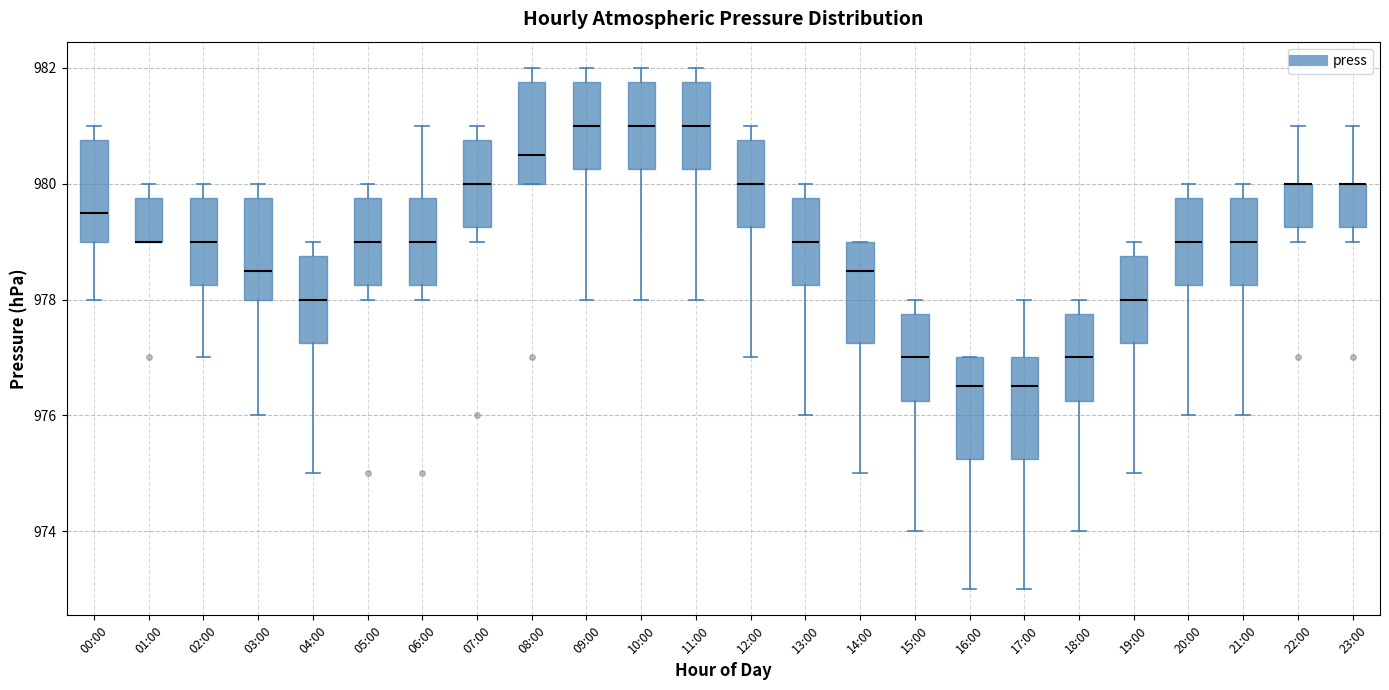

Reading left to right, read every box against the y-axis: the position of its median line, the range the box covers, and the ends of its whiskers. The values are not printed on the chart, so give them approximately, as read against the axis.

00:00: median 979.6, box 979.0 to 980.8, whiskers 978.0 to 981.0
01:00: median 979.0 (drawn on the box's lower edge), box 979.0 to 979.8, whiskers 979.0 to 980.0
02:00: median 979.0, box 978.2 to 979.8, whiskers 977.0 to 980.0
03:00: median 978.6, box 978.0 to 979.8, whiskers 976.0 to 980.0
04:00: median 978.0, box 977.2 to 978.8, whiskers 975.0 to 979.0
05:00: median 979.0, box 978.2 to 979.8, whiskers 978.0 to 980.0
06:00: median 979.0, box 978.2 to 979.8, whiskers 978.0 to 981.0
07:00: median 980.0, box 979.2 to 980.8, whiskers 979.0 to 981.0
08:00: median 980.6, box 980.0 to 981.8, whiskers 980.0 to 982.0
09:00: median 981.0, box 980.2 to 981.8, whiskers 978.0 to 982.0
10:00: median 981.0, box 980.2 to 981.8, whiskers 978.0 to 982.0
11:00: median 981.0, box 980.2 to 981.8, whiskers 978.0 to 982.0
12:00: median 980.0, box 979.2 to 980.8, whiskers 977.0 to 981.0
13:00: median 979.0, box 978.2 to 979.8, whiskers 976.0 to 980.0
14:00: median 978.6, box 977.2 to 979.0, whiskers 975.0 to 979.0
15:00: median 977.0, box 976.2 to 977.8, whiskers 974.0 to 978.0
16:00: median 976.6, box 975.2 to 977.0, whiskers 973.0 to 977.0
17:00: median 976.6, box 975.2 to 977.0, whiskers 973.0 to 978.0
18:00: median 977.0, box 976.2 to 977.8, whiskers 974.0 to 978.0
19:00: median 978.0, box 977.2 to 978.8, whiskers 975.0 to 979.0
20:00: median 979.0, box 978.2 to 979.8, whiskers 976.0 to 980.0
21:00: median 979.0, box 978.2 to 979.8, whiskers 976.0 to 980.0
22:00: median 980.0 (drawn on the box's upper edge), box 979.2 to 980.0, whiskers 979.0 to 981.0
23:00: median 980.0 (drawn on the box's upper edge), box 979.2 to 980.0, whiskers 979.0 to 981.0